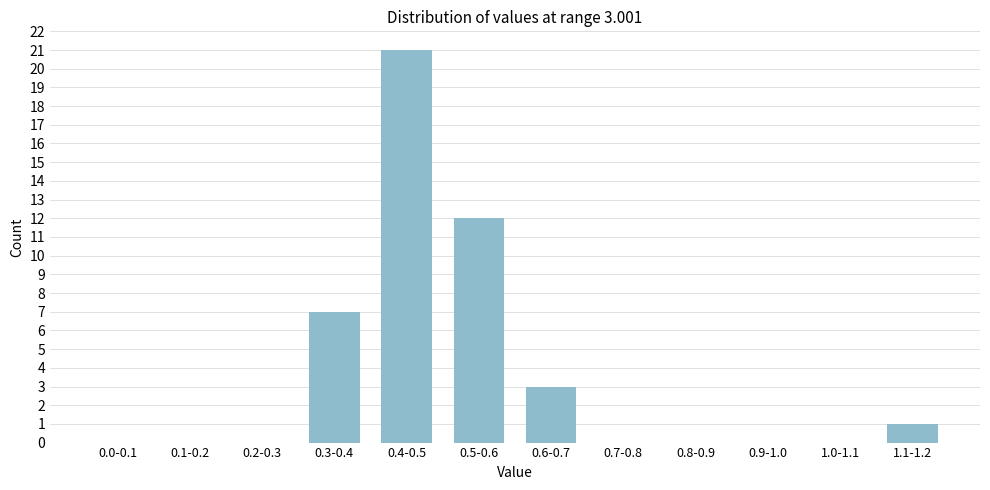

Reading left to right, extract all data points from this chart.

0.0-0.1=0	0.1-0.2=0	0.2-0.3=0	0.3-0.4=7	0.4-0.5=21	0.5-0.6=12	0.6-0.7=3	0.7-0.8=0	0.8-0.9=0	0.9-1.0=0	1.0-1.1=0	1.1-1.2=1